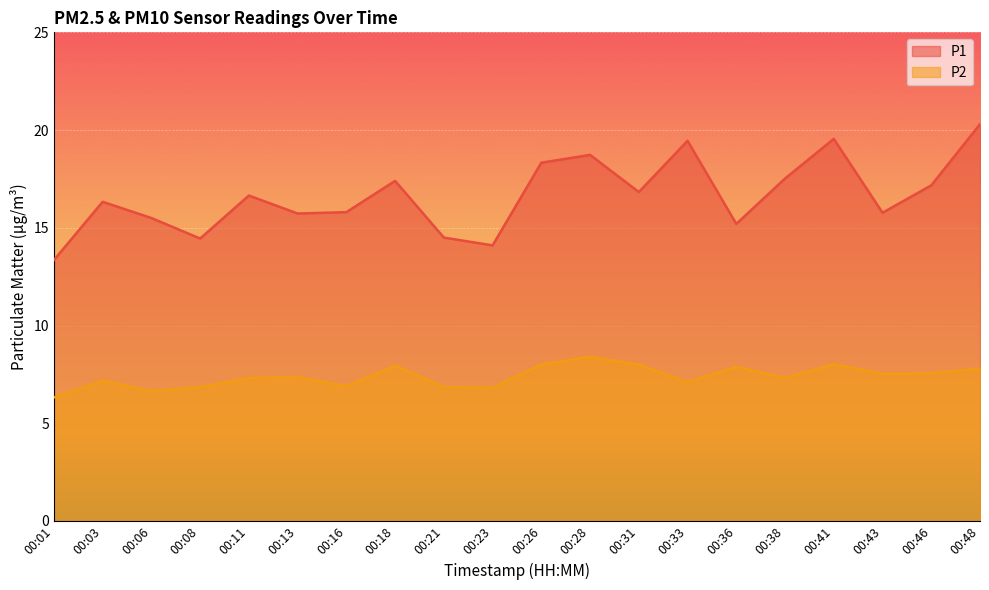

How many values in the P2 series are below 7?

6